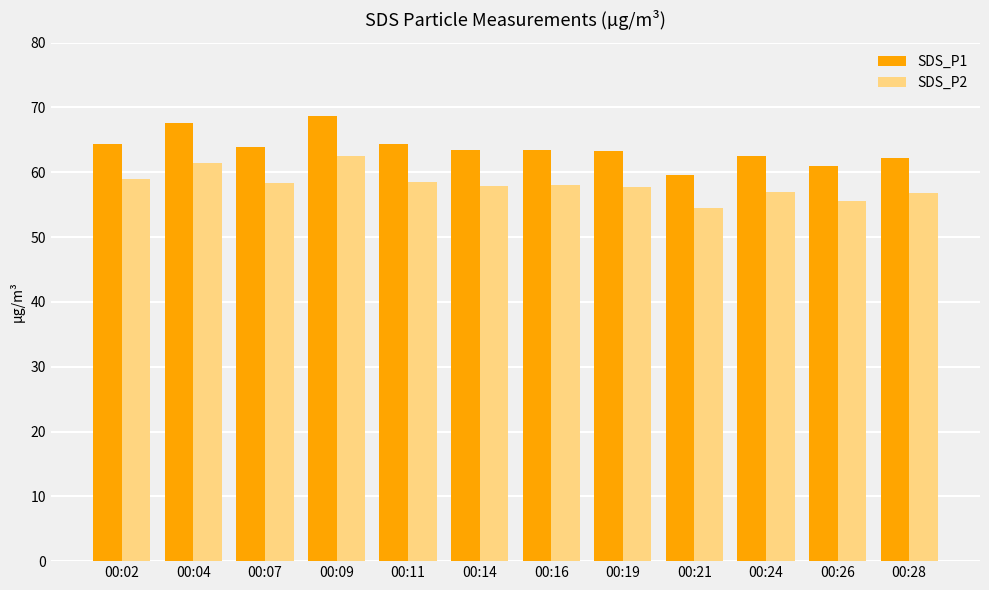

What are all the series names shown in the legend?

SDS_P1, SDS_P2